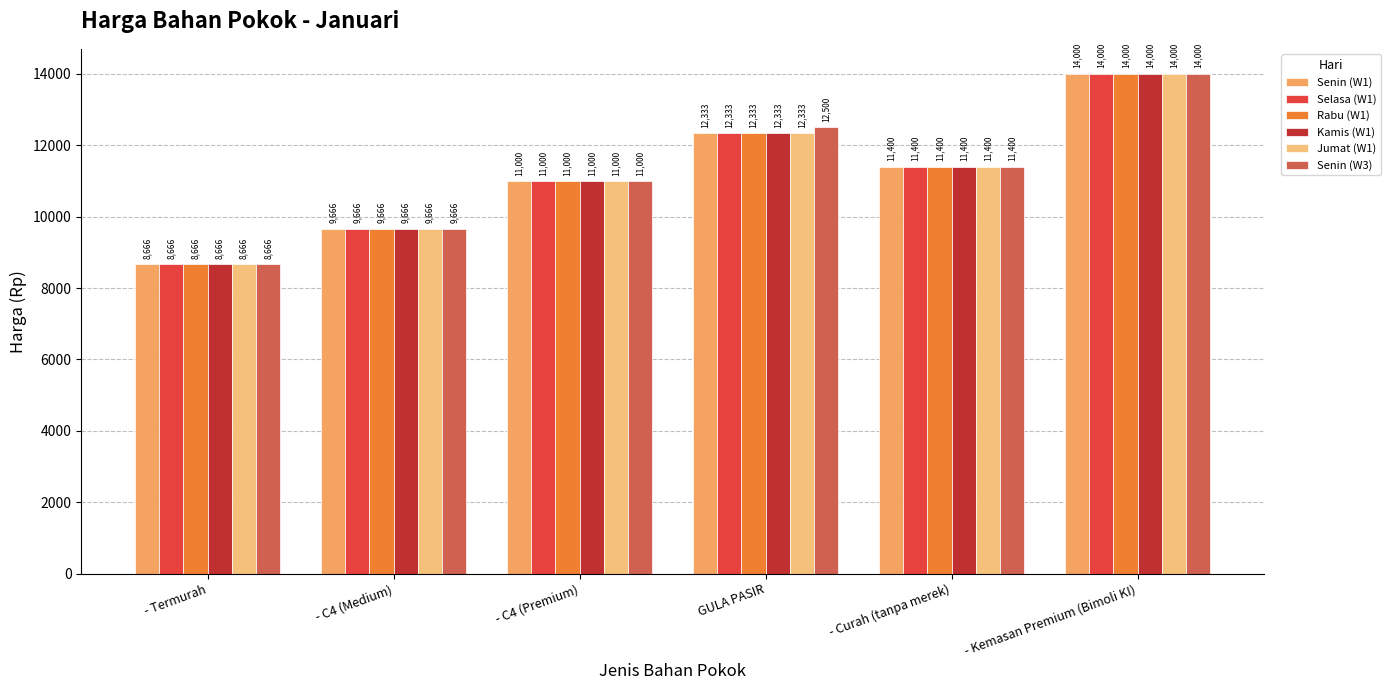

What position from the left is - C4 (Premium)?

3